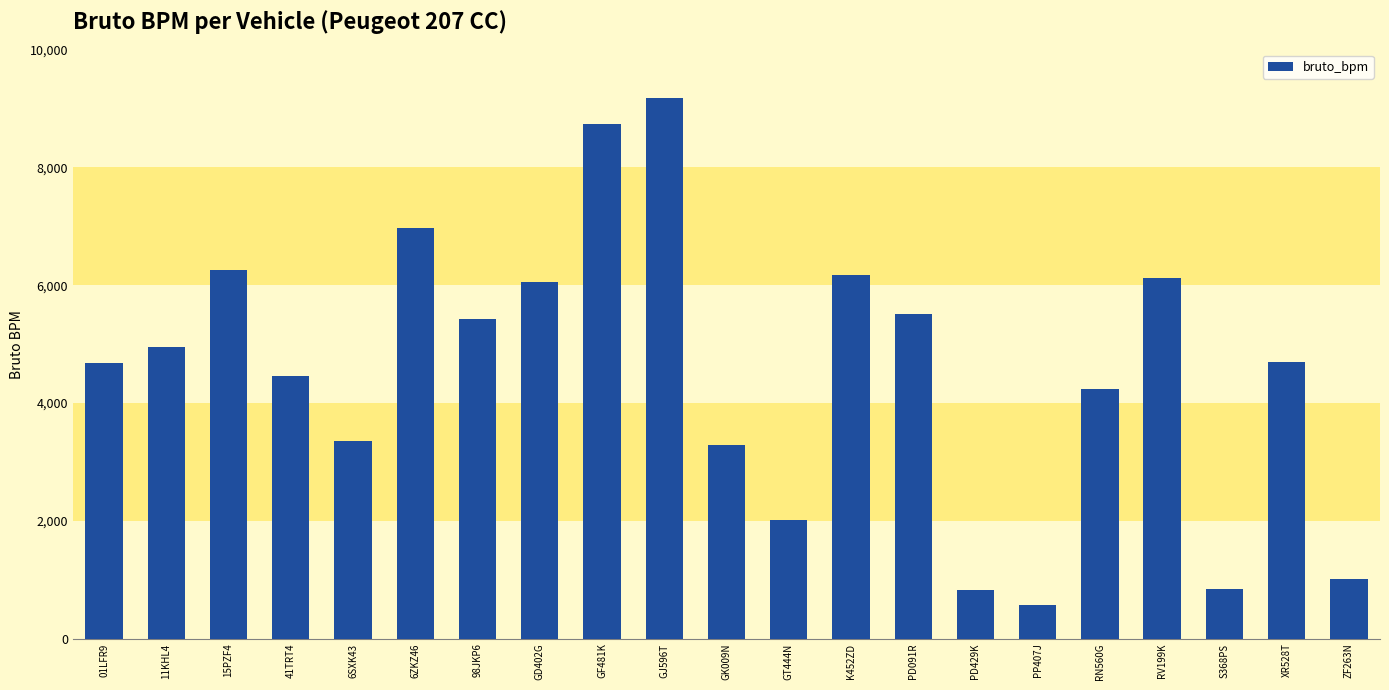

Count the number of data series in this chart.

1